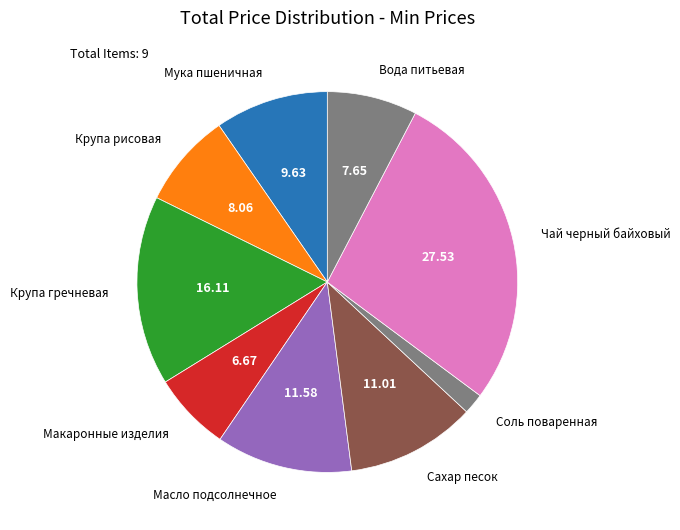

Between Крупа гречневая and Чай черный байховый, which is larger?

Чай черный байховый